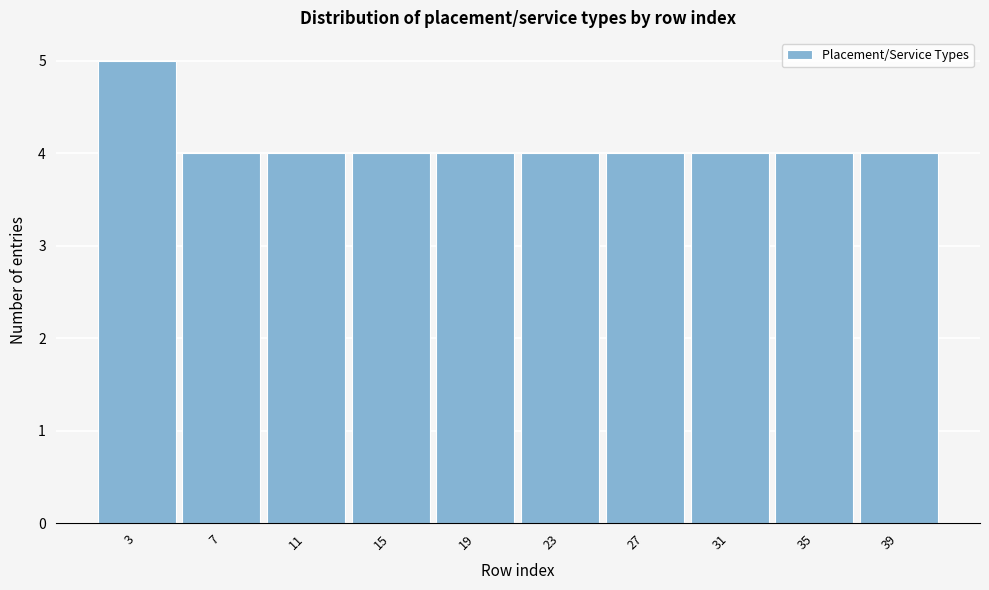

Reading left to right, extract all data points from this chart.

3=5	7=4	11=4	15=4	19=4	23=4	27=4	31=4	35=4	39=4